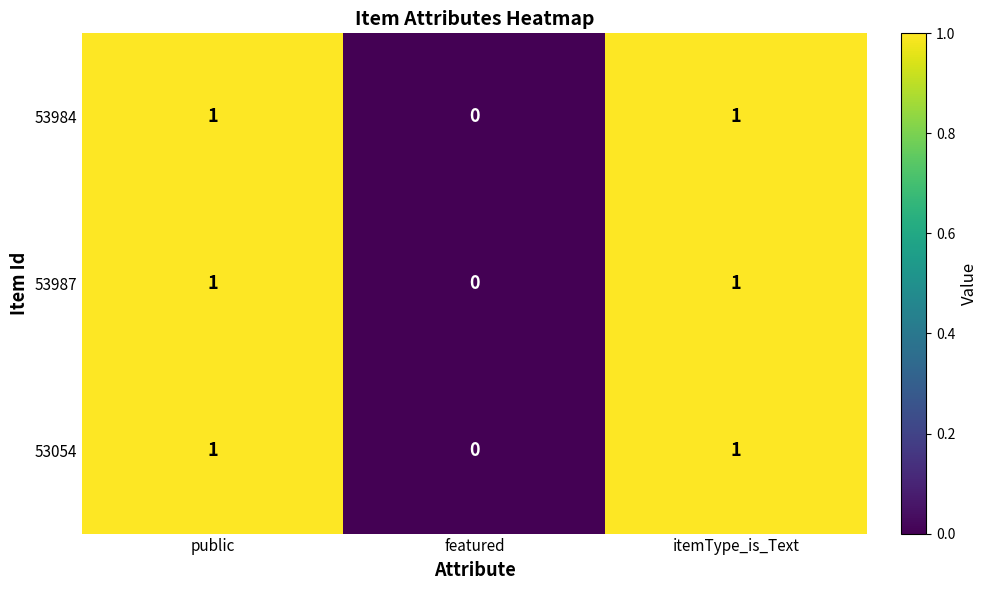

Which category has the lowest value across all series?

featured